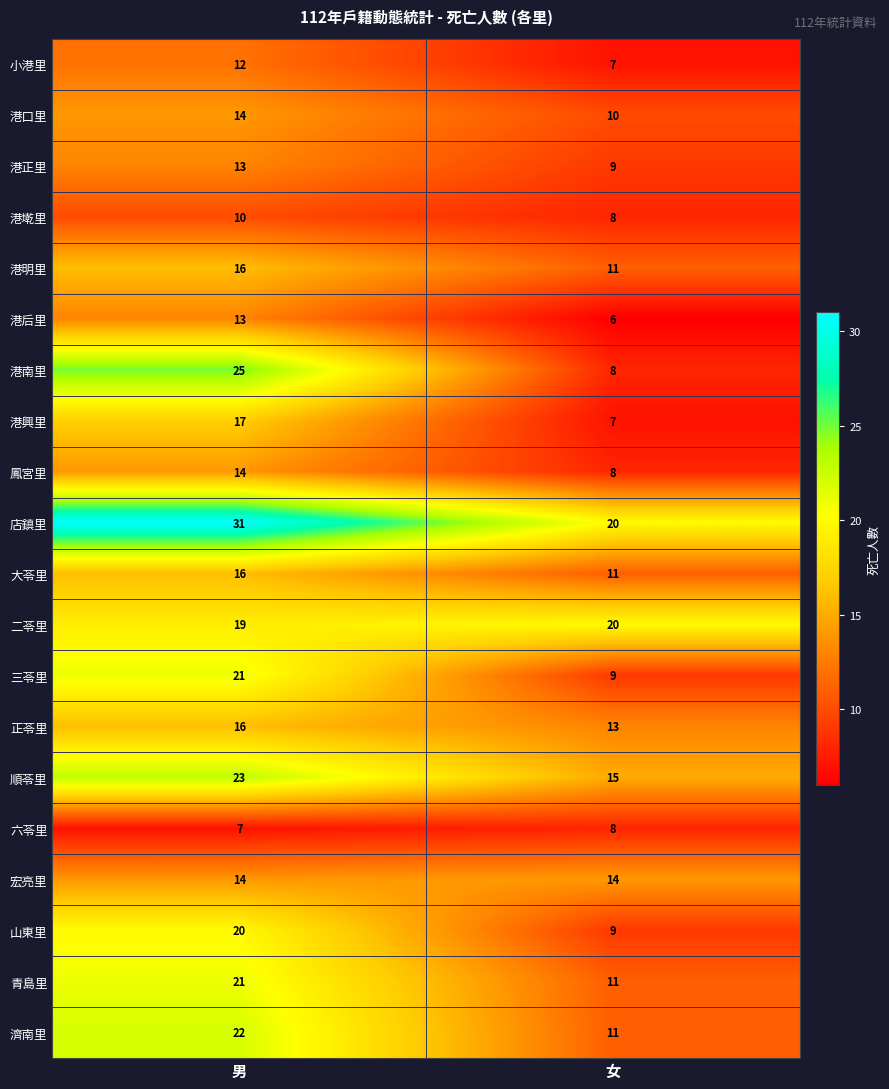

The value of 濟南里 at 男 is 22. True or false?

True